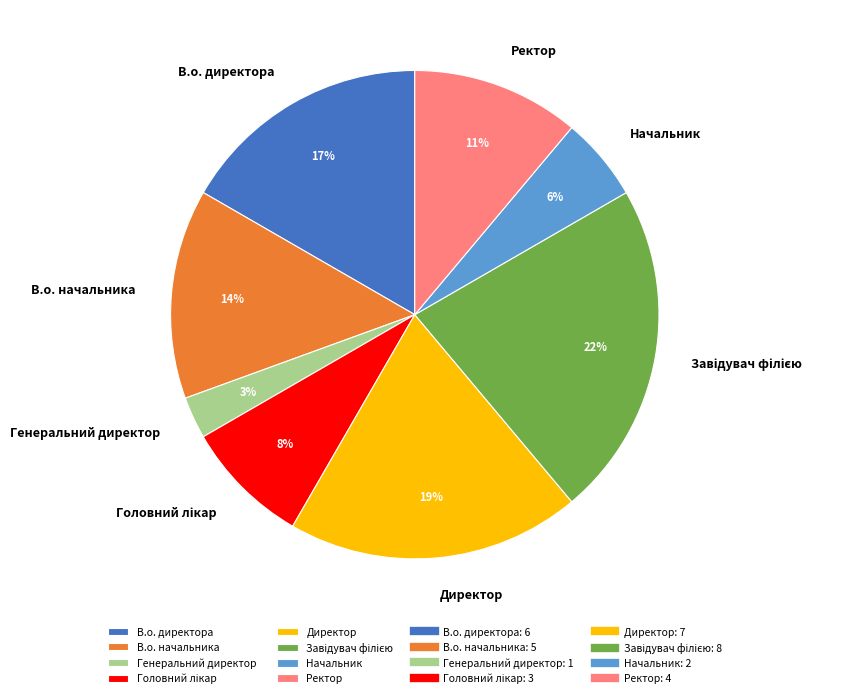

Does any single category account for the majority?

No